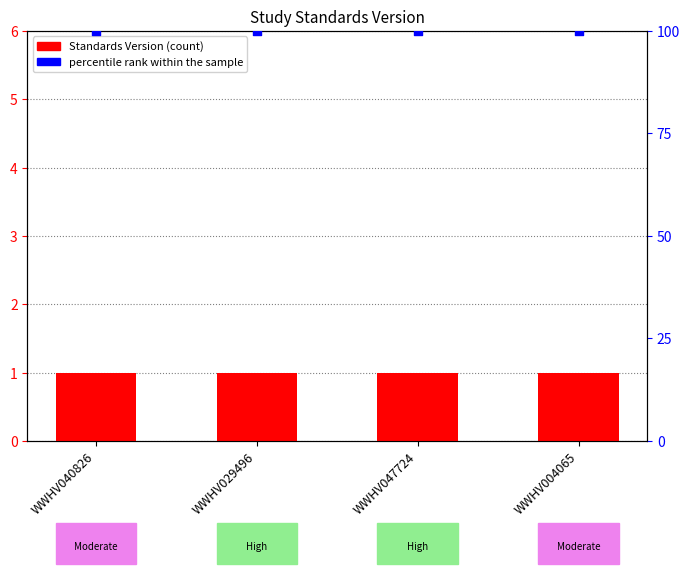

Which series reaches the minimum Y coordinate?

Standards Version